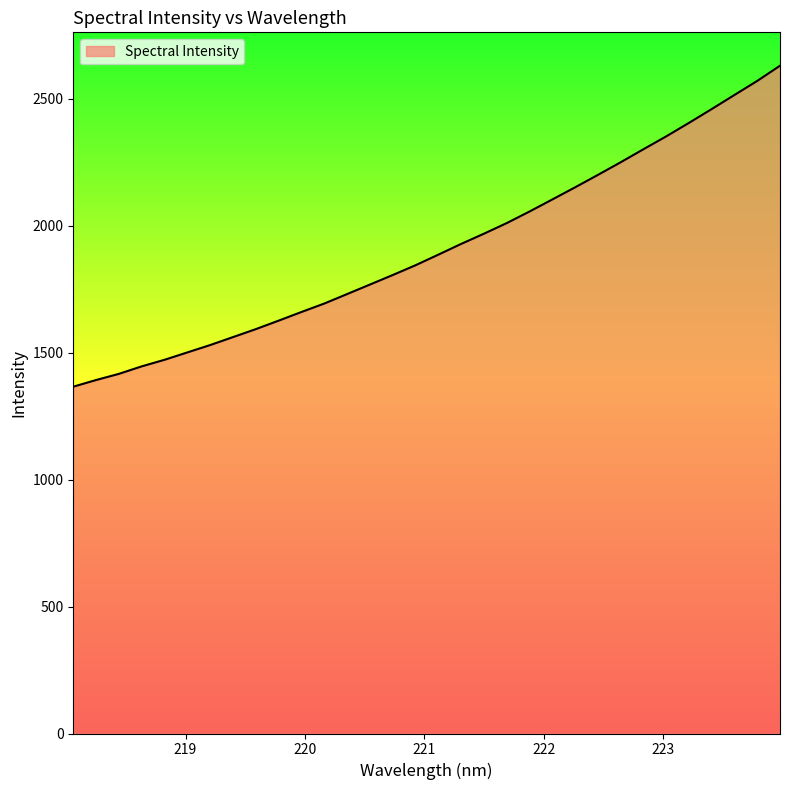

What is the maximum value shown in the chart?

2629.1